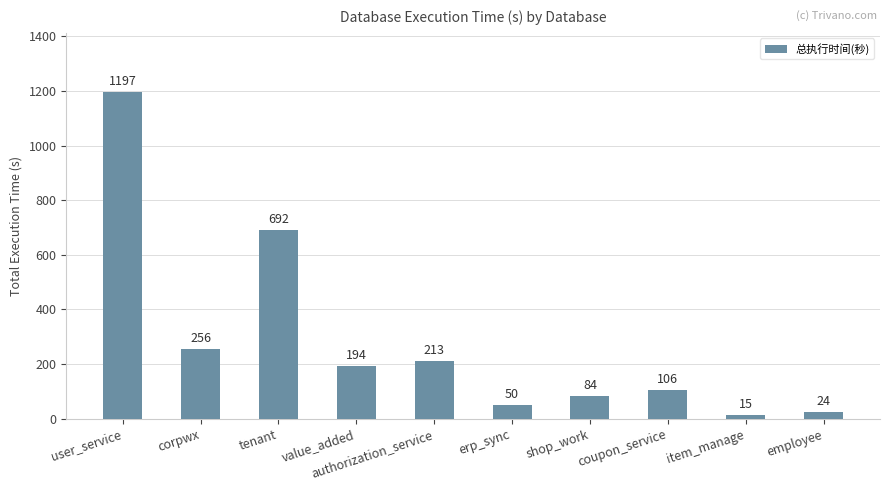

Which label corresponds to the smallest value in the chart?

item_manage